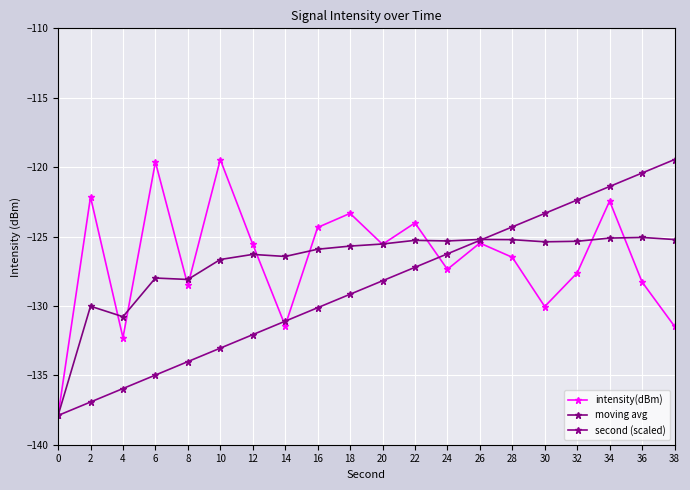

What is the value of the intensity(dBm) point at the 2nd from the left?

-122.1